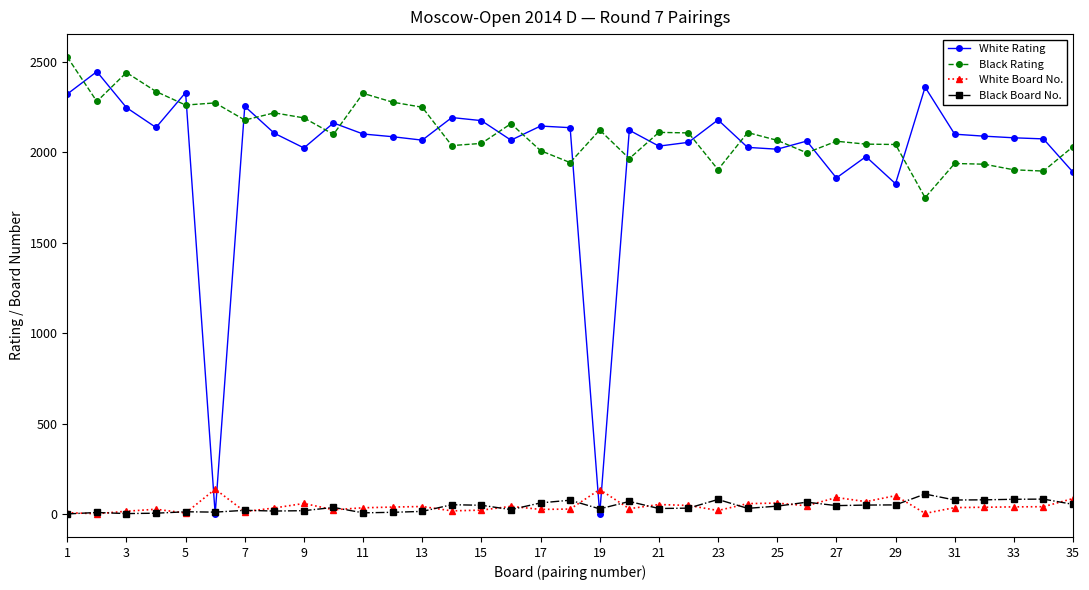

True or false: White Board No. and Black Rating cross at least once.

False